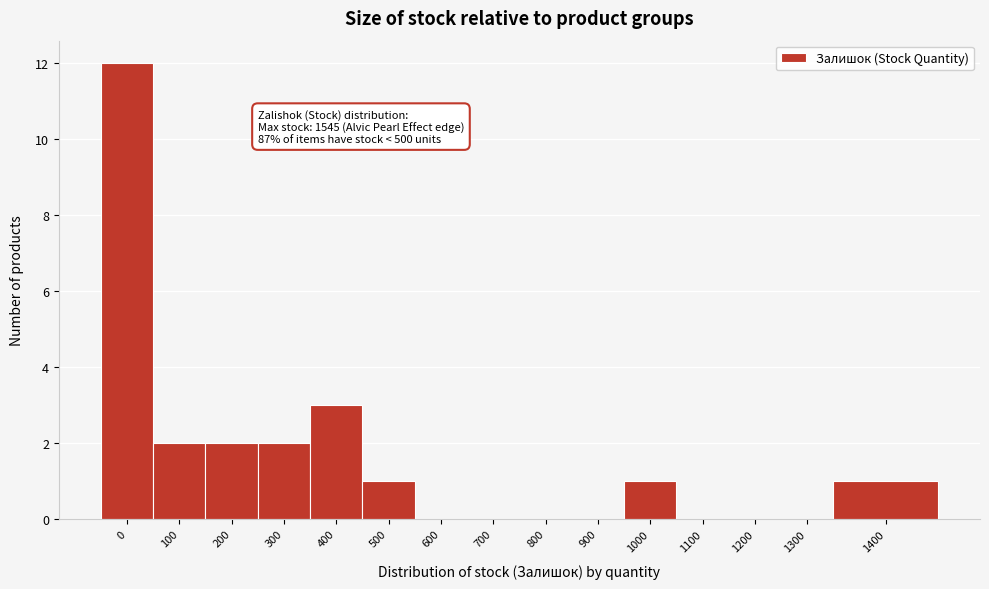

Reading left to right, what are all the values shown in this chart?

0=12	100=2	200=2	300=2	400=3	500=1	600=0	700=0	800=0	900=0	1000=1	1100=0	1200=0	1300=0	1400=1